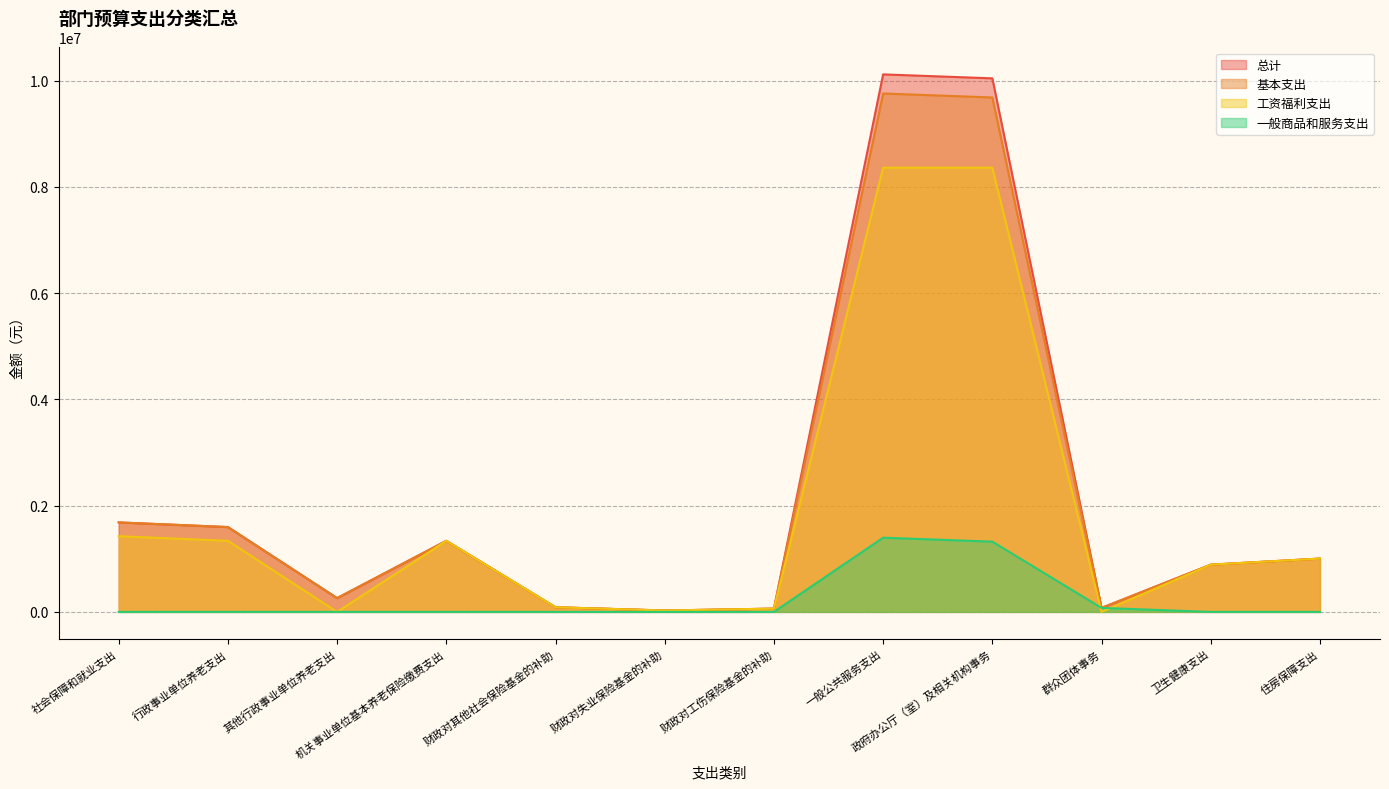

Does the chart display data point markers on the line(s)?

No